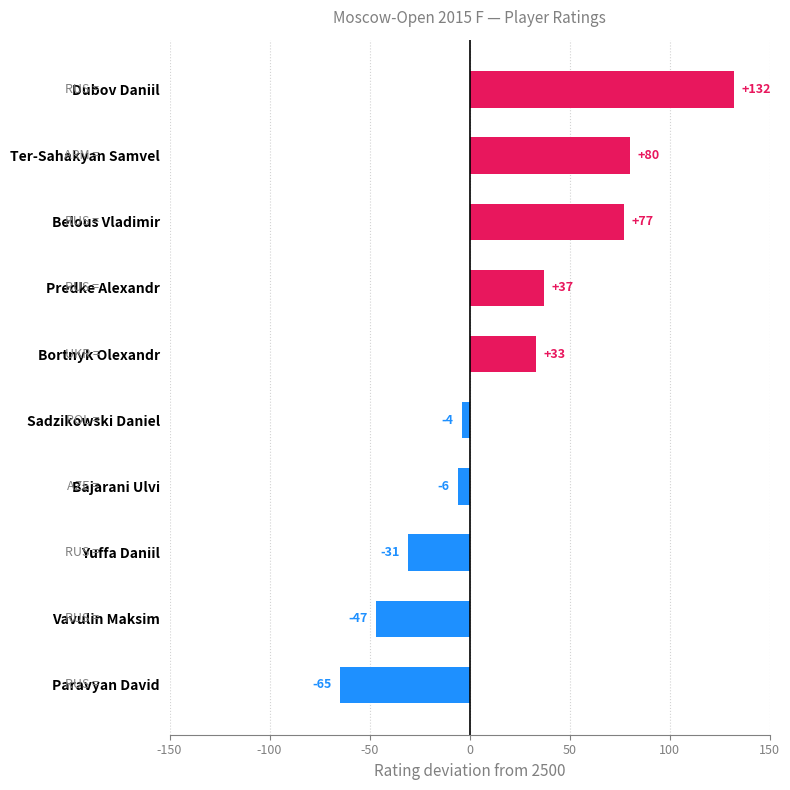

The value at Belous Vladimir is 127. True or false?

False